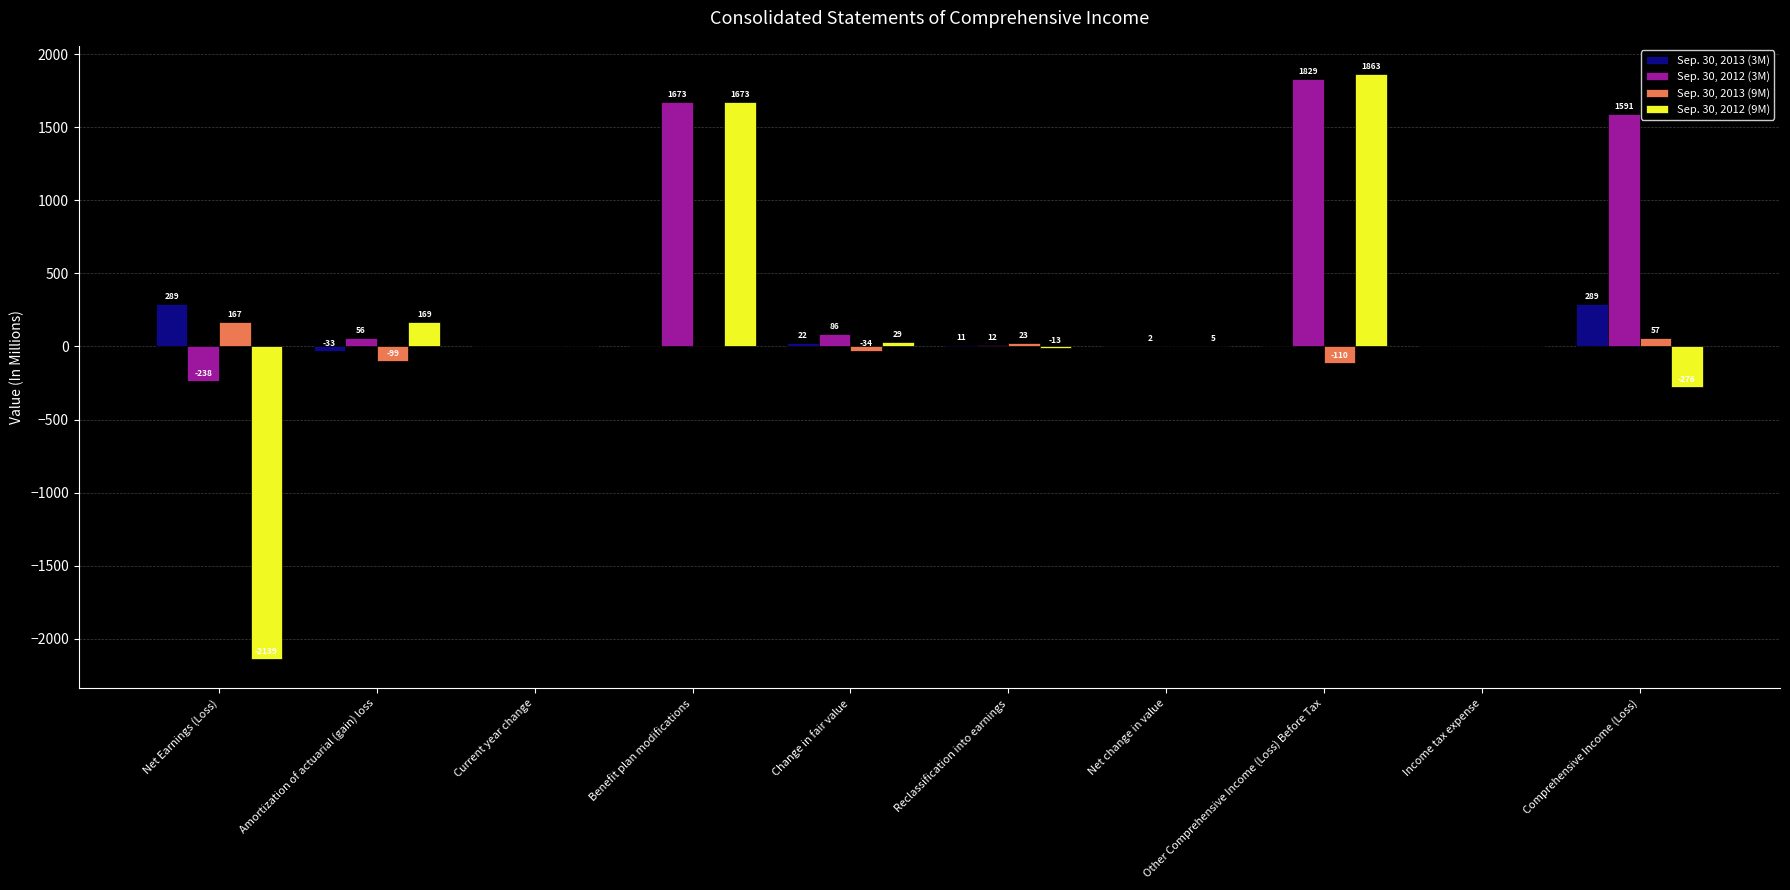

Which series has the largest range (max minus min)?

Sep. 30, 2012 (9M)